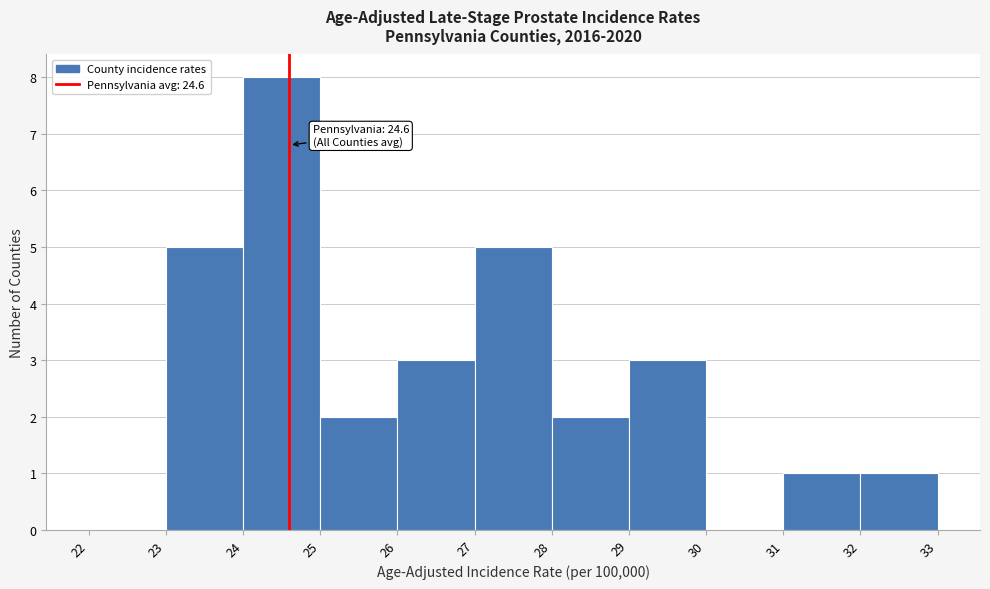

Which range on the x-axis has the tallest bar?

24 to 25